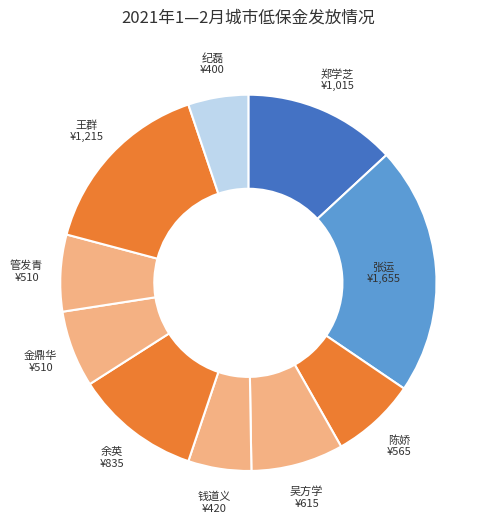

What is the smallest slice in the pie chart?

纪磊